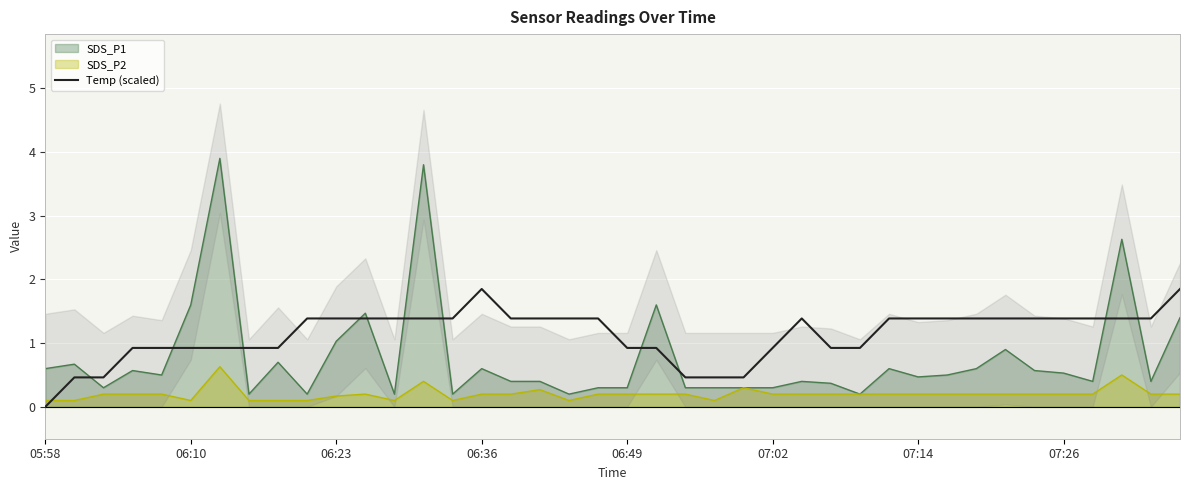

Which label corresponds to the smallest value in the chart?

05:58